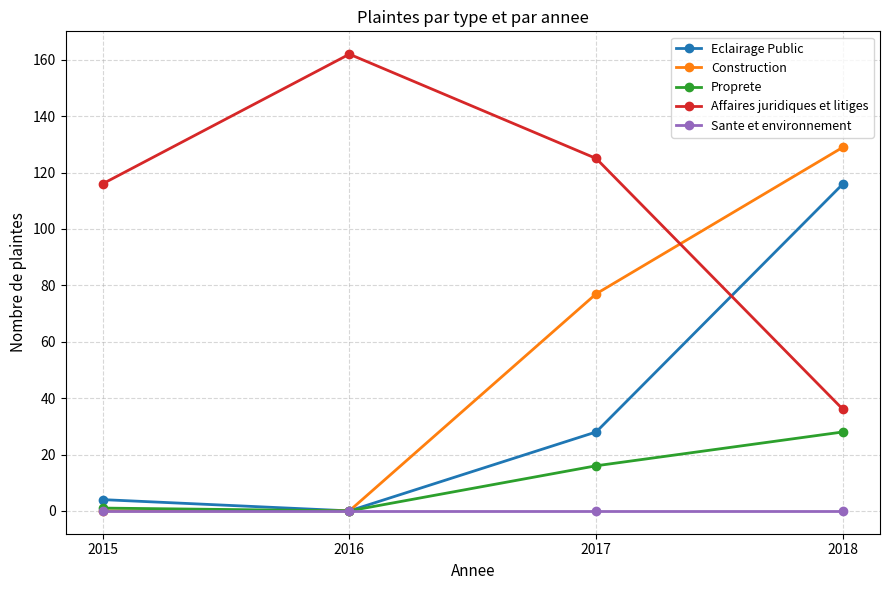

What is the total value across all series at 2016?

162